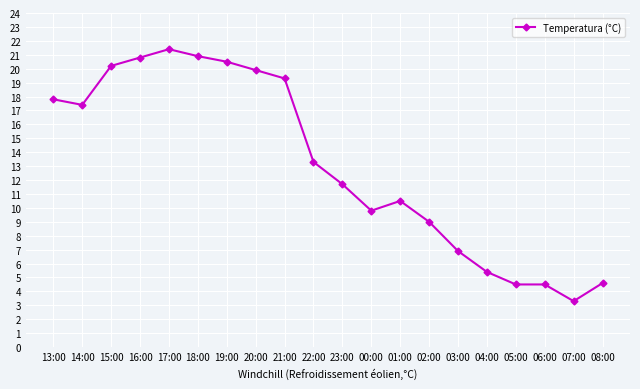

What is the difference between the maximum and minimum values?

18.1